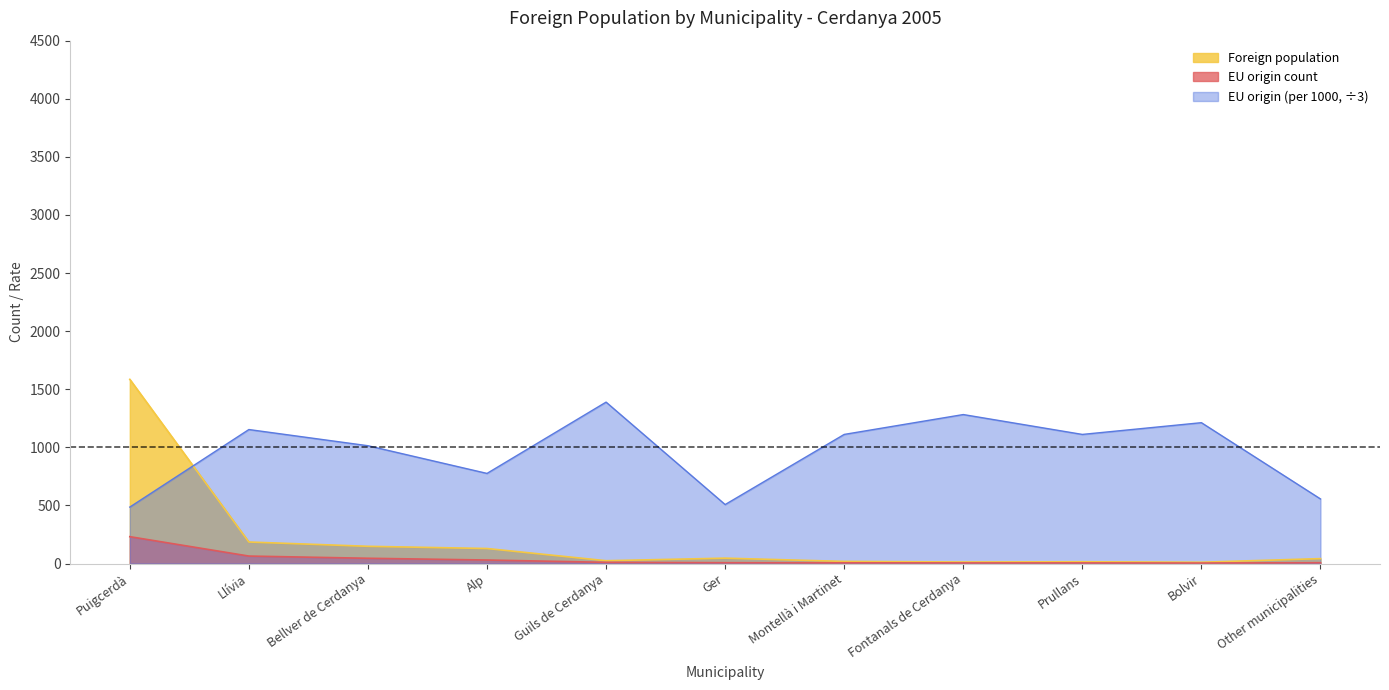

The Foreign population series shows 387.6 at Puigcerdà. True or false?

False